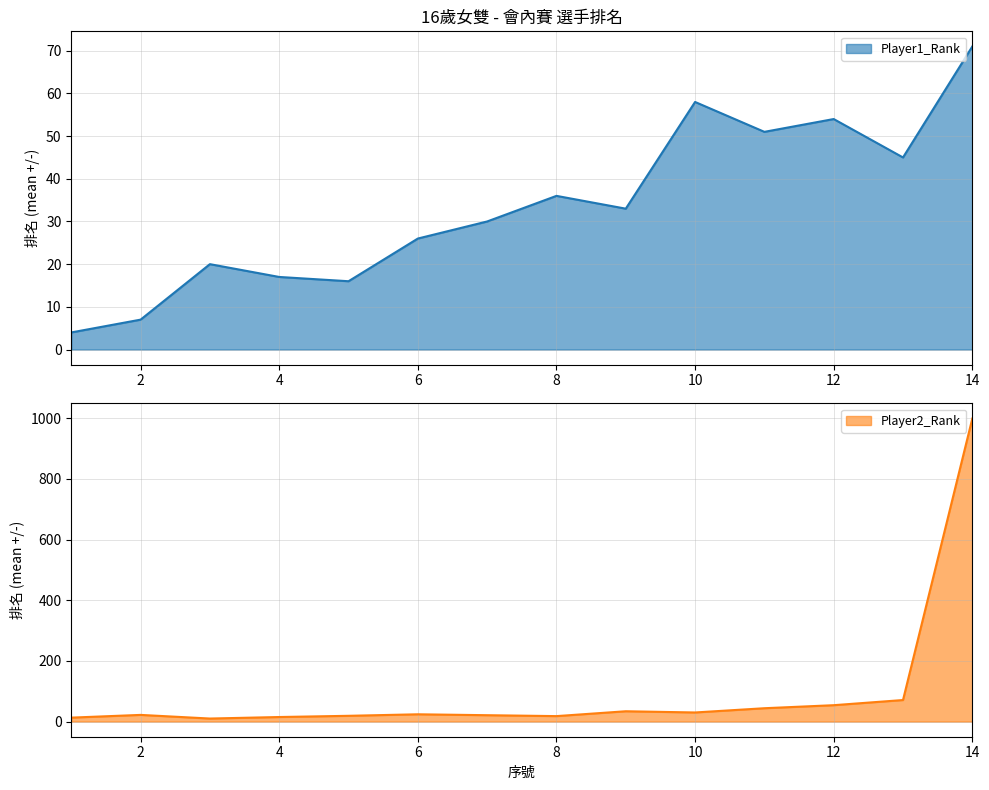

Which series has the largest range (max minus min)?

Player2_Rank